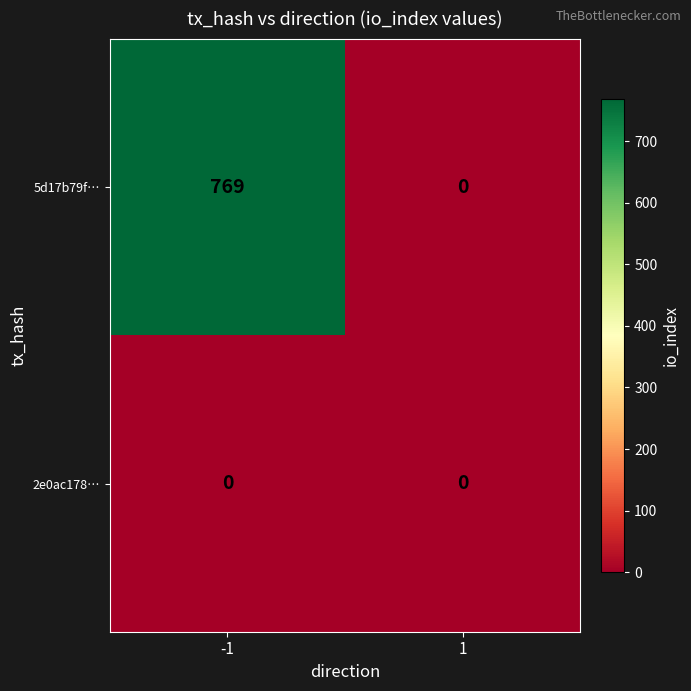

Rank the categories by 5d17b79f… value from highest to lowest.

-1, 1